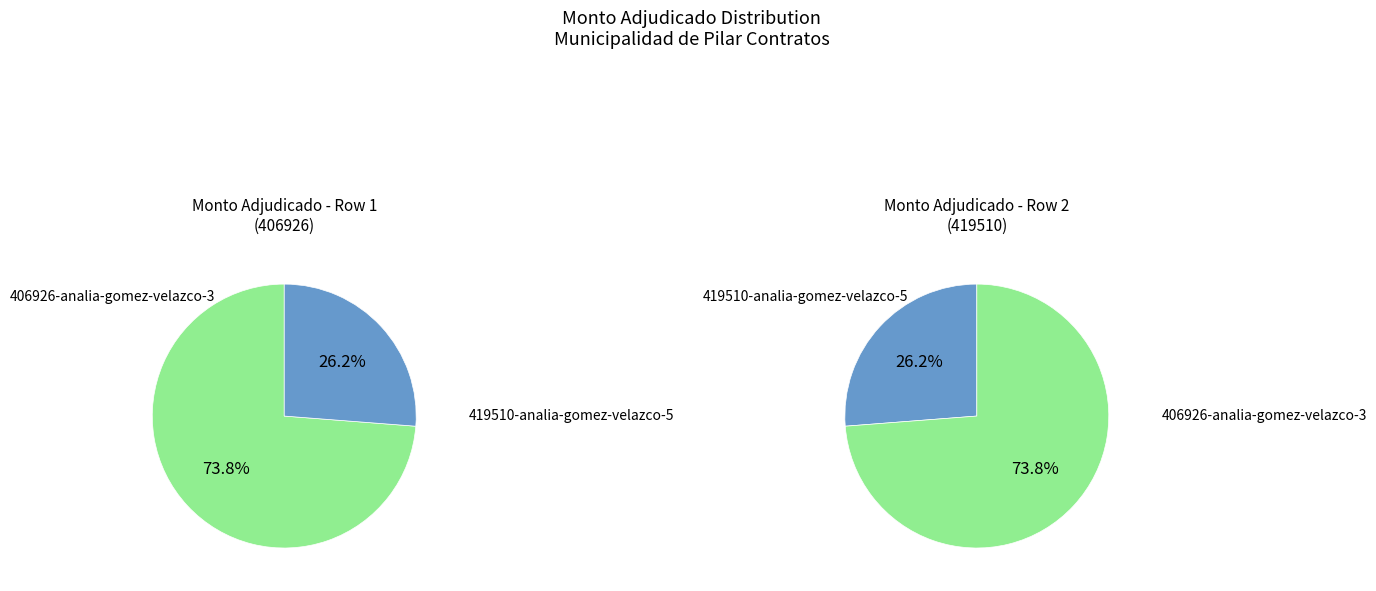

How many segments does this pie chart have?

2